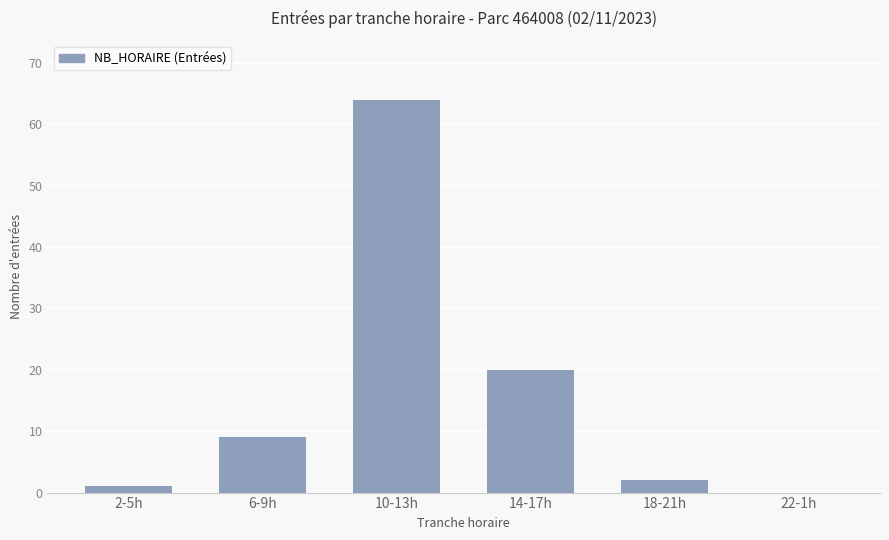

At which label is the value closest to 32?

14-17h